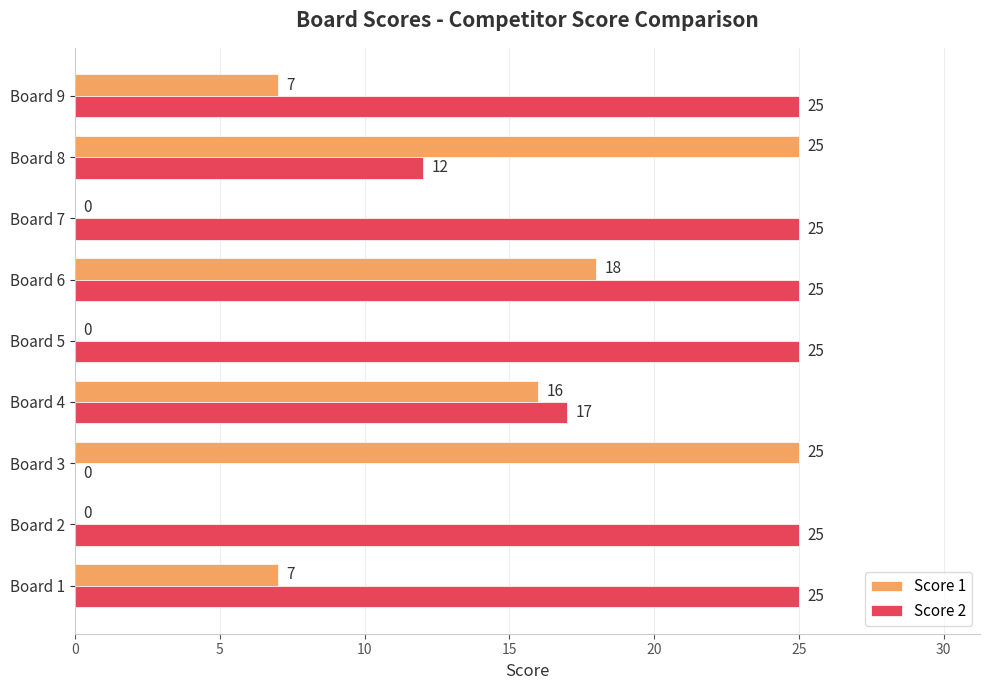

What are all the series names shown in the legend?

Score 1, Score 2